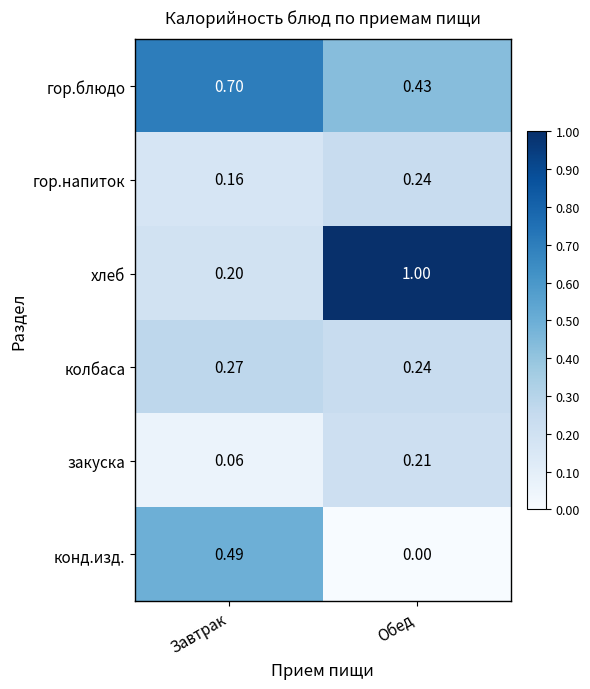

List the labels in order of гор.блюдо value, smallest first.

Обед, Завтрак